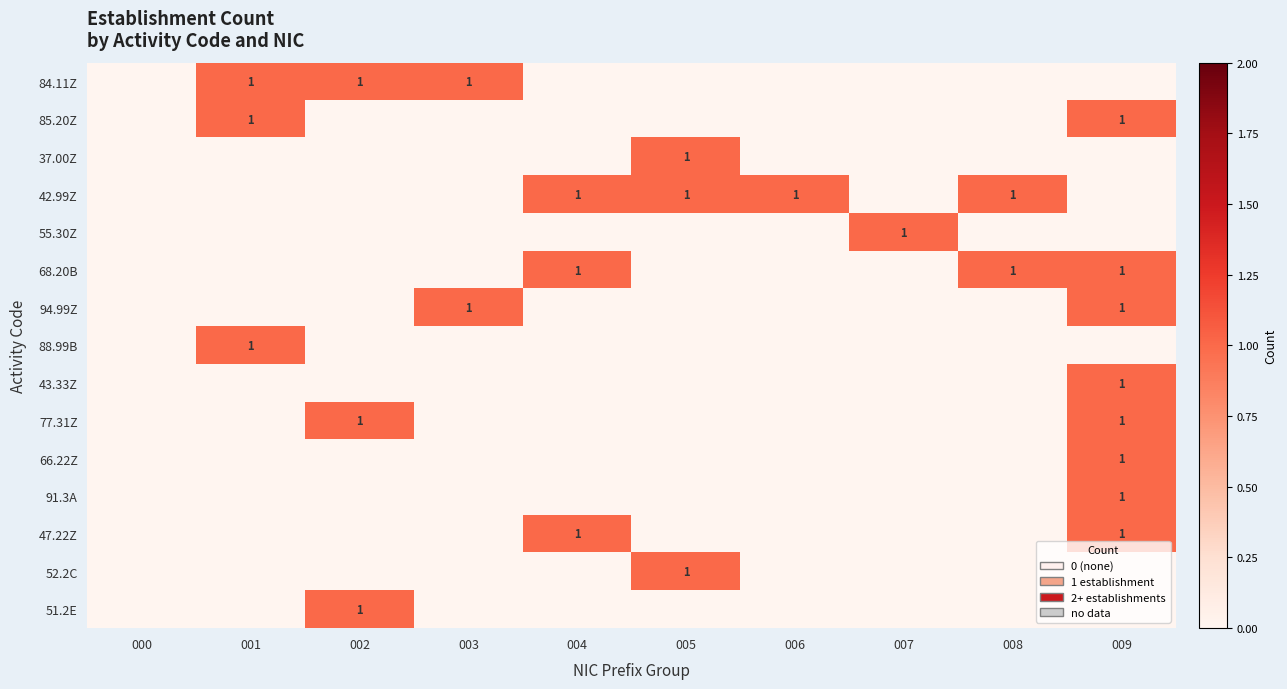

The 42.99Z series shows 1 at 008. True or false?

True